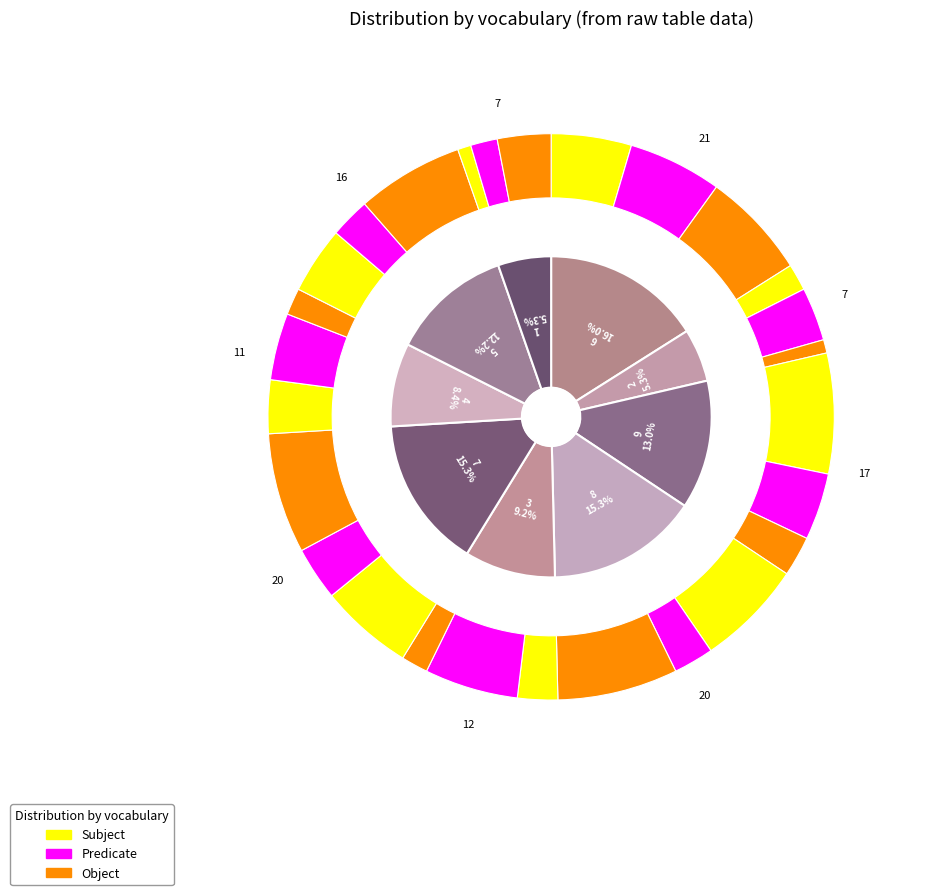

To the nearest percent, what is the average slice percentage?

11%